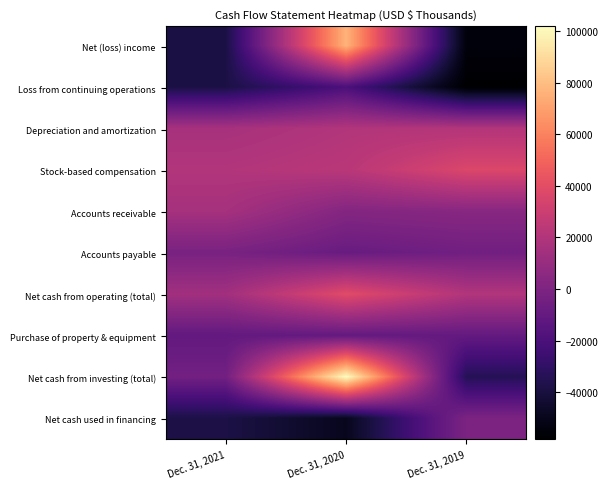

Which series has the largest range (max minus min)?

Net cash from investing (total)